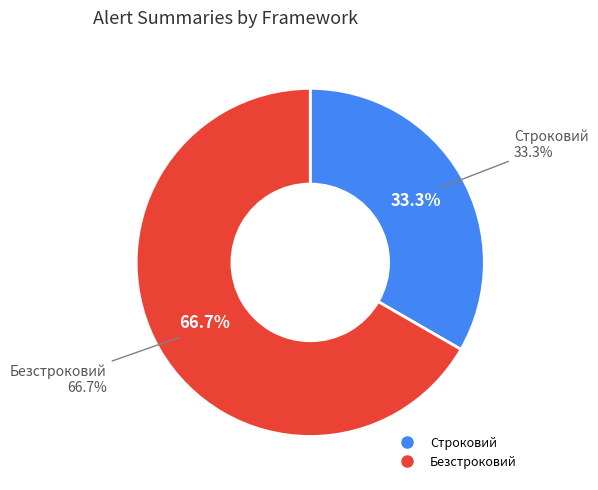

What percentage is the Строковий slice, to the nearest percent?

33%